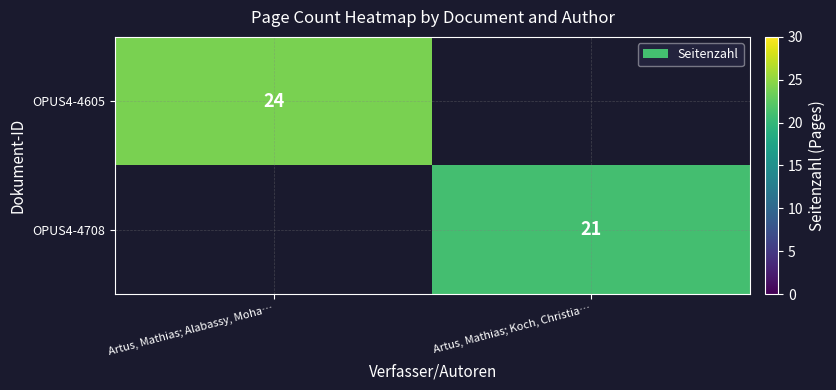

True or false: OPUS4-4605 has a value of 24 at Artus, Mathias; Alabassy, Moha….

True